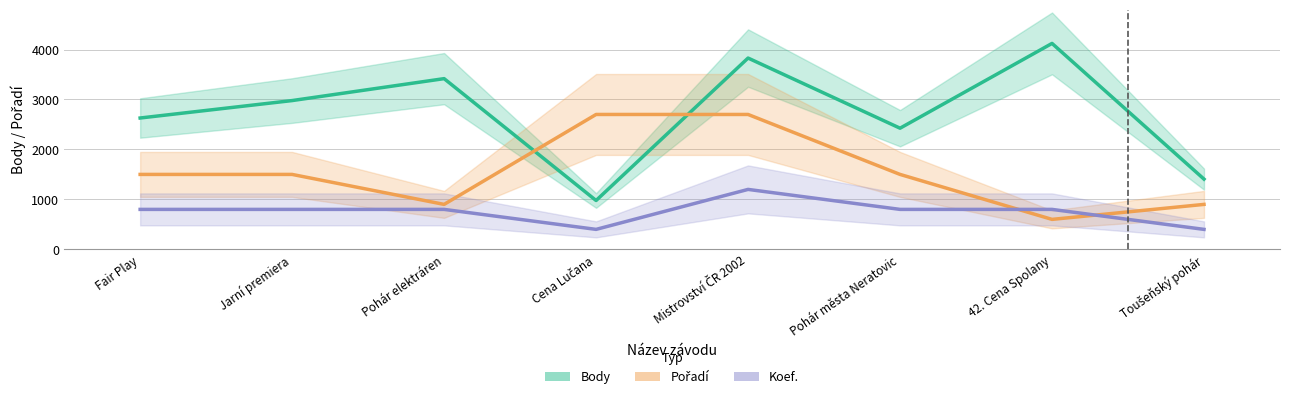

Is the value of Body at Jarní premiera greater than the value of Koef. at Mistrovství ČR 2002?

Yes